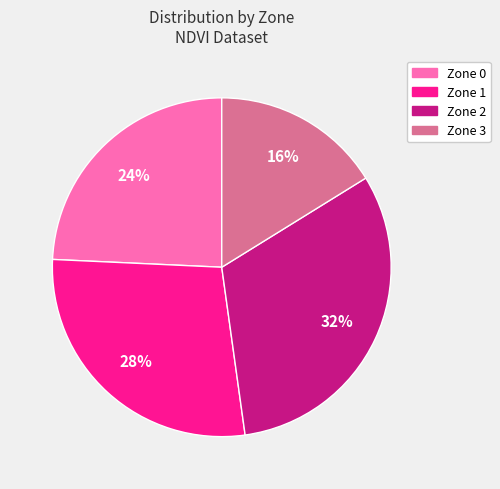

True or false: Zone 1 accounts for 28% of the total.

True